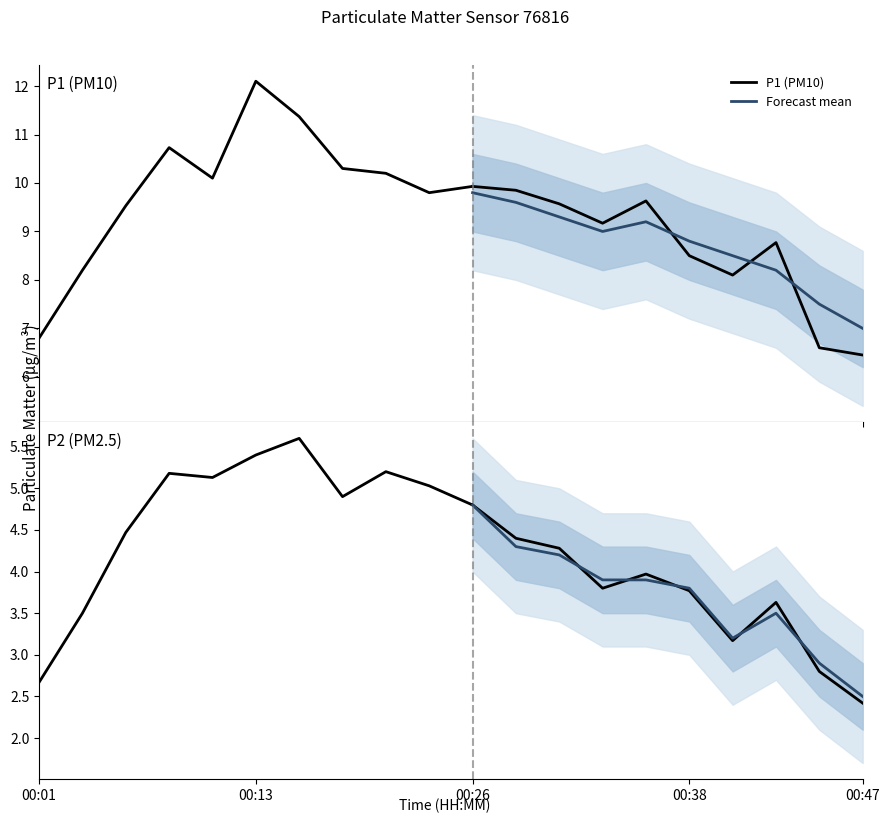

Does the chart have visible grid lines?

No